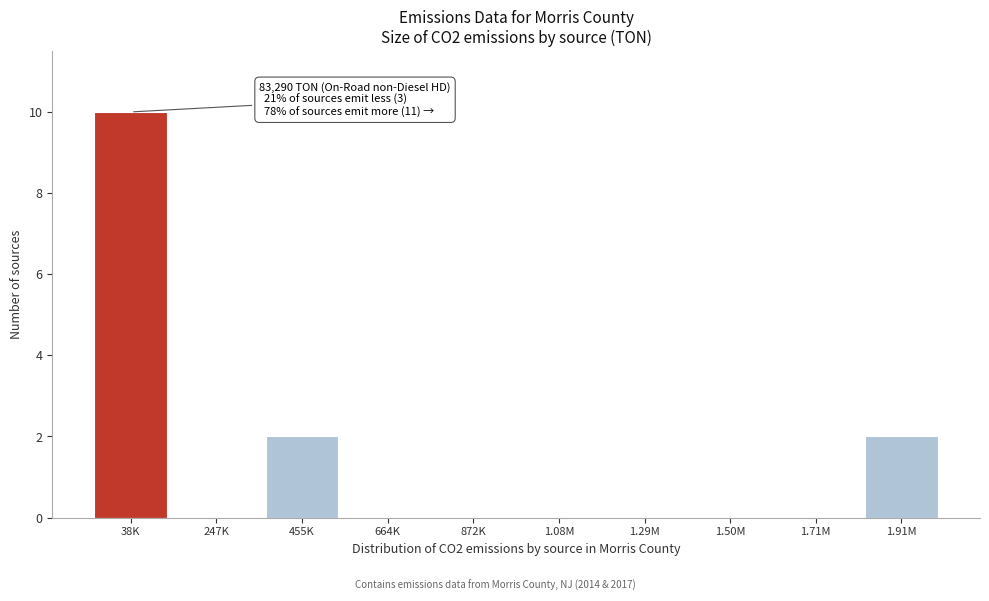

Reading left to right, list all the values displayed in this chart.

38K=10	247K=0	455K=2	664K=0	872K=0	1.08M=0	1.29M=0	1.50M=0	1.71M=0	1.91M=2